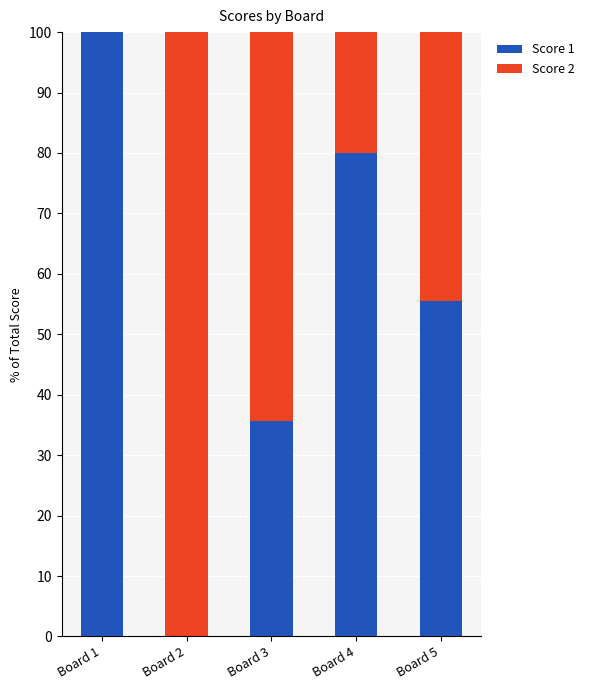

Is it true that Score 1 equals 80.0 at Board 4?

True